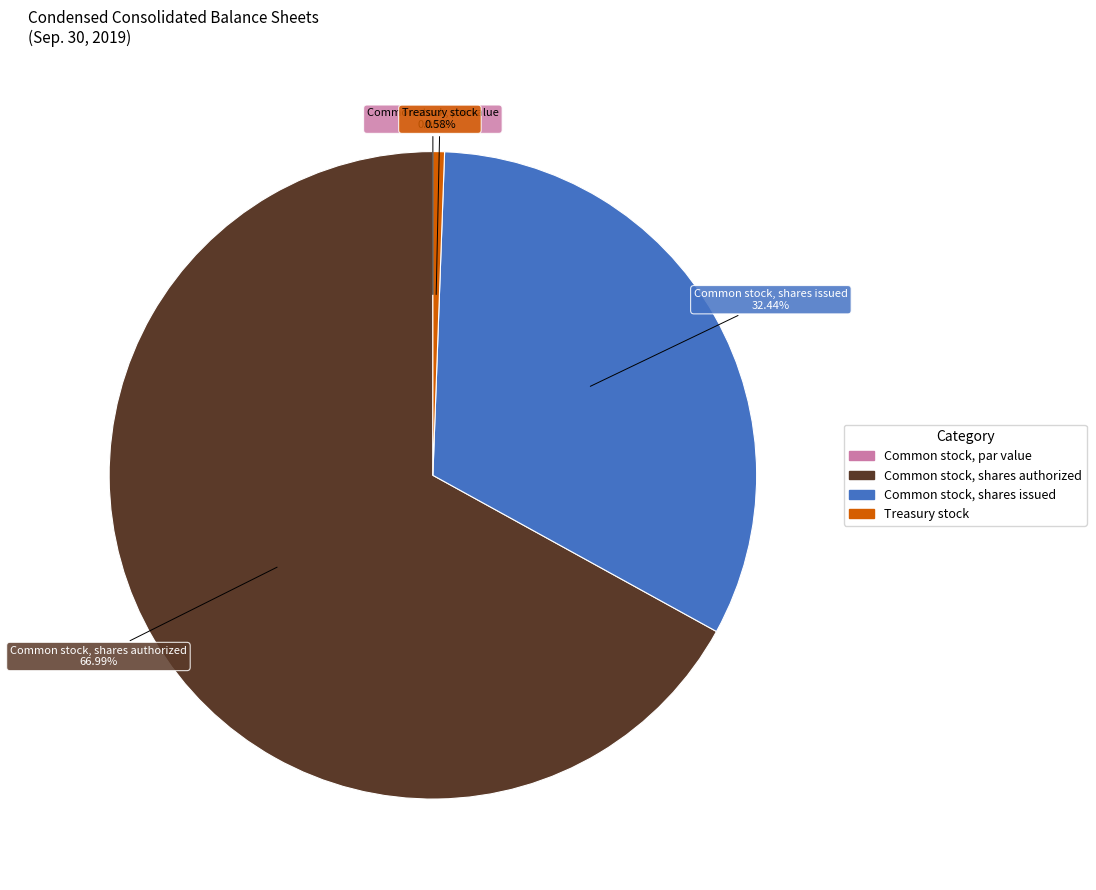

The Common stock, shares authorized slice represents 77% of the pie. True or false?

False